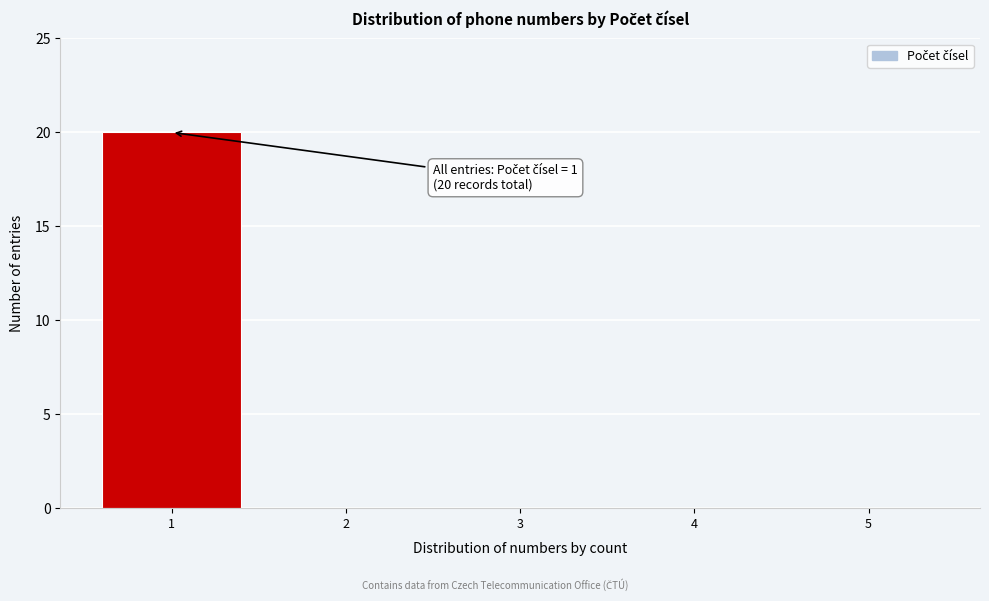

Which range on the x-axis has the tallest bar?

0.5 to 1.5